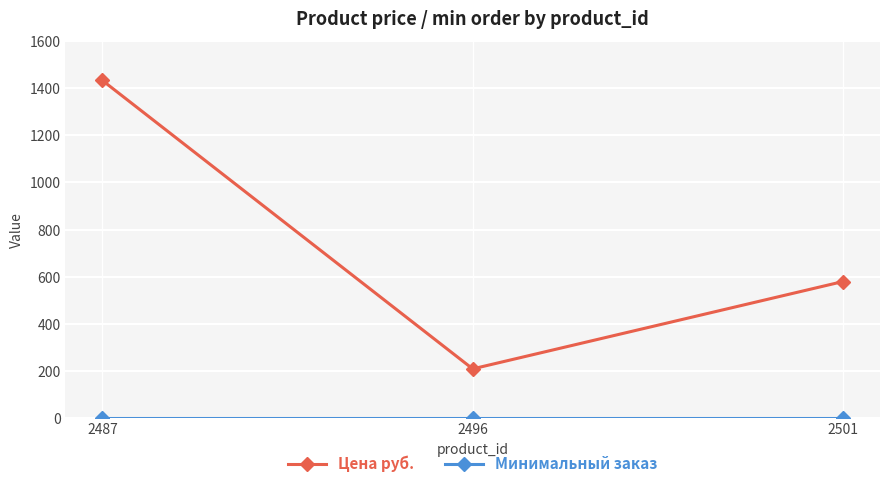

Rank the categories by Цена руб. value from lowest to highest.

2496, 2501, 2487